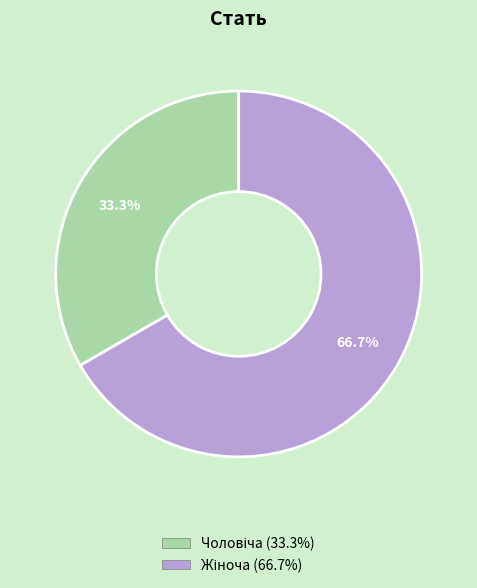

Does any single category account for the majority?

Yes